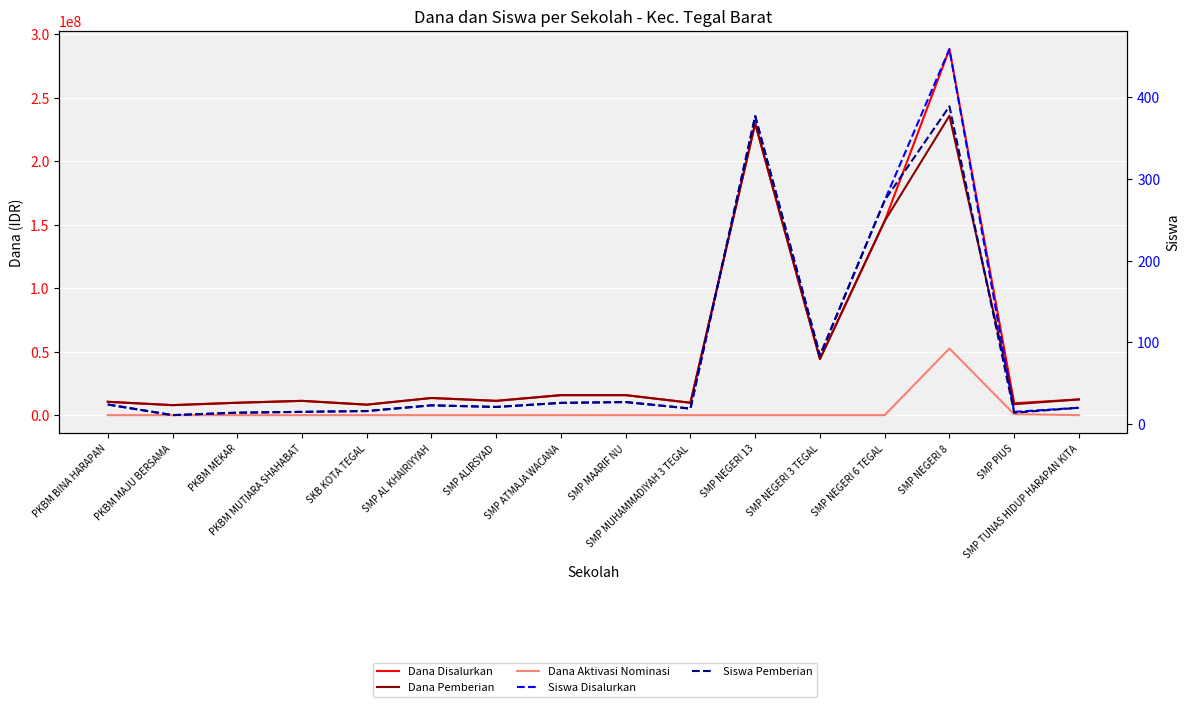

Reading left to right, what are all the values shown in this chart?

Dana Disalurkan: 10500000	7875000	9750000	11250000	8250000	13500000	11250000	15750000	15750000	9750000	229875000	44250000	153000000	288375000	9375000	12375000
Dana Pemberian: 10500000	7875000	9750000	11250000	8250000	13500000	11250000	15750000	15750000	9750000	229875000	44250000	153000000	235875000	8625000	12375000
Dana Aktivasi Nominasi: 0	0	0	0	0	0	0	0	0	0	0	0	0	52500000	750000	0
Siswa Disalurkan: 24	11	14	15	16	23	21	26	27	19	377	84	274	459	15	20
Siswa Pemberian: 24	11	14	15	16	23	21	26	27	19	377	84	274	389	14	20